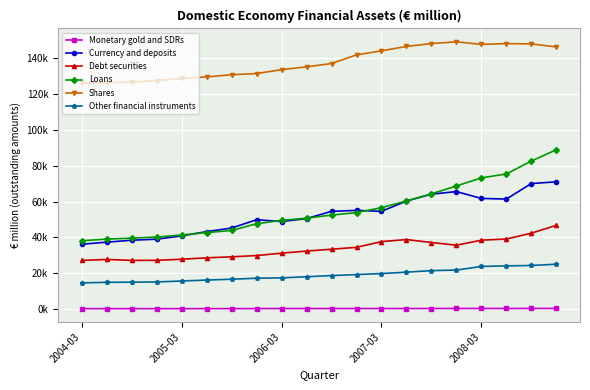

At which category does the chart reach its peak across all series?

15